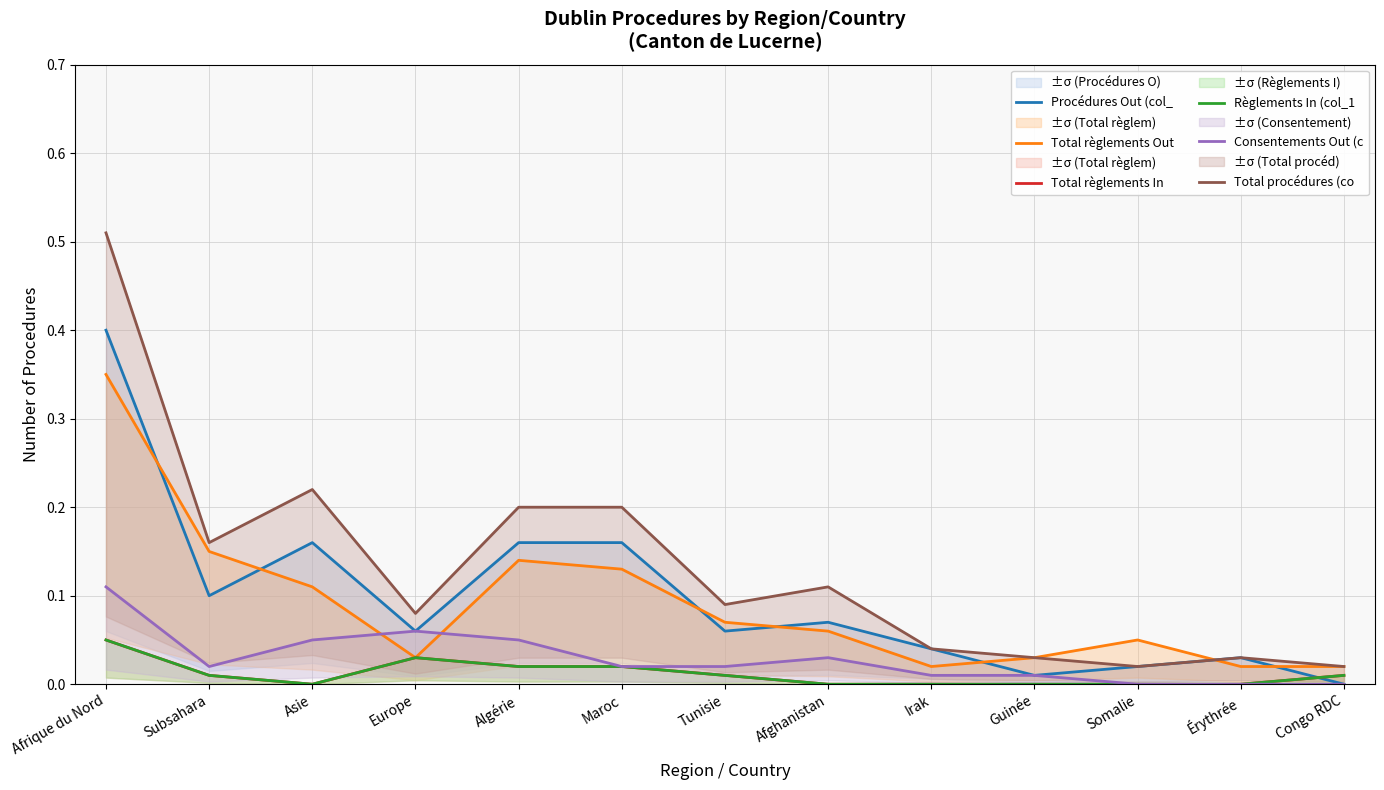

Count the number of data series in this chart.

6